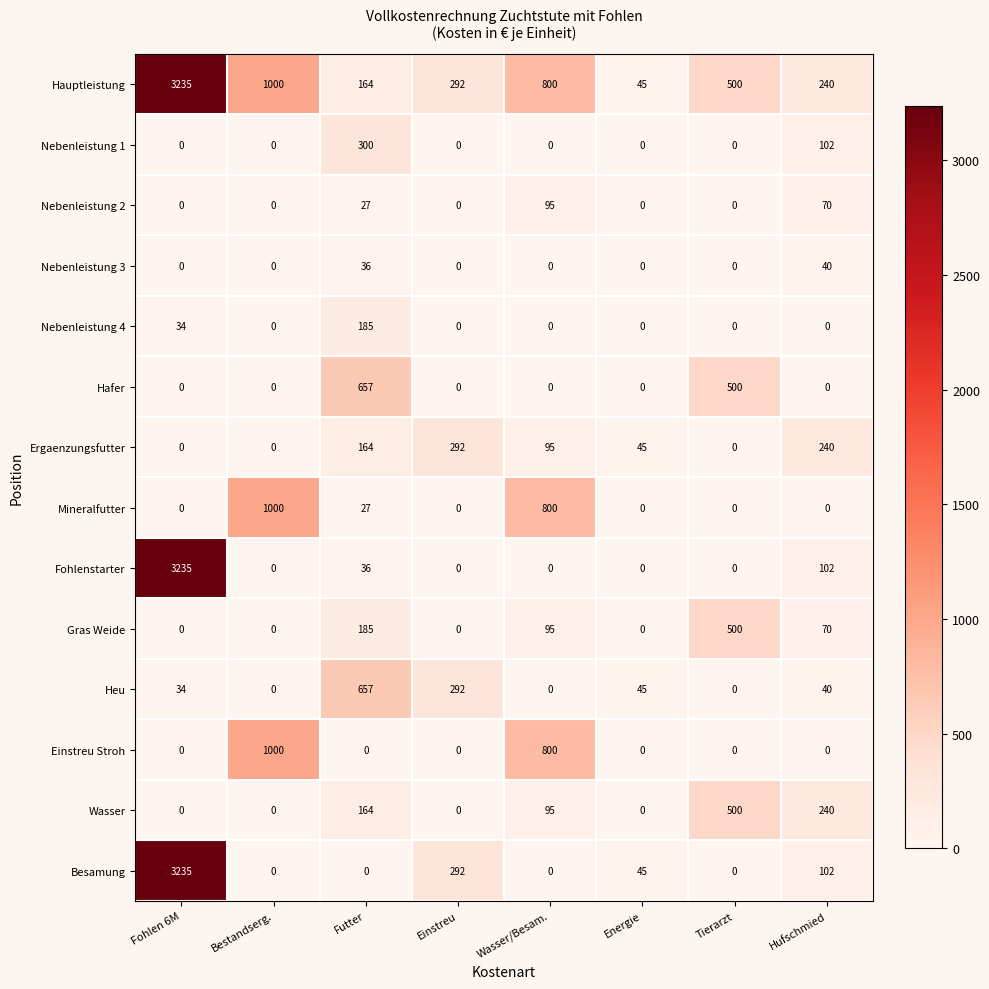

What is the maximum value shown in the chart?

3235